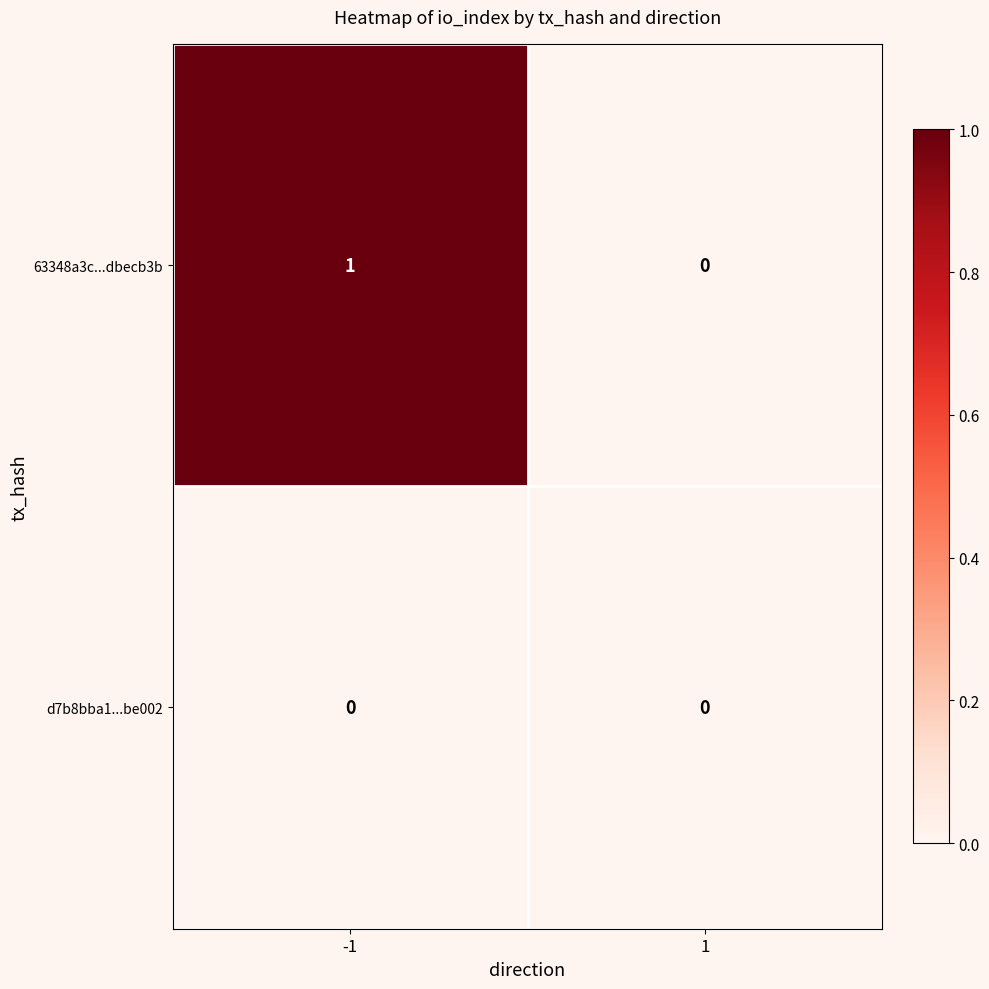

Reading right to left, list all the values displayed in this chart.

63348a3c...dbecb3b: 0	1
d7b8bba1...be002: 0	0